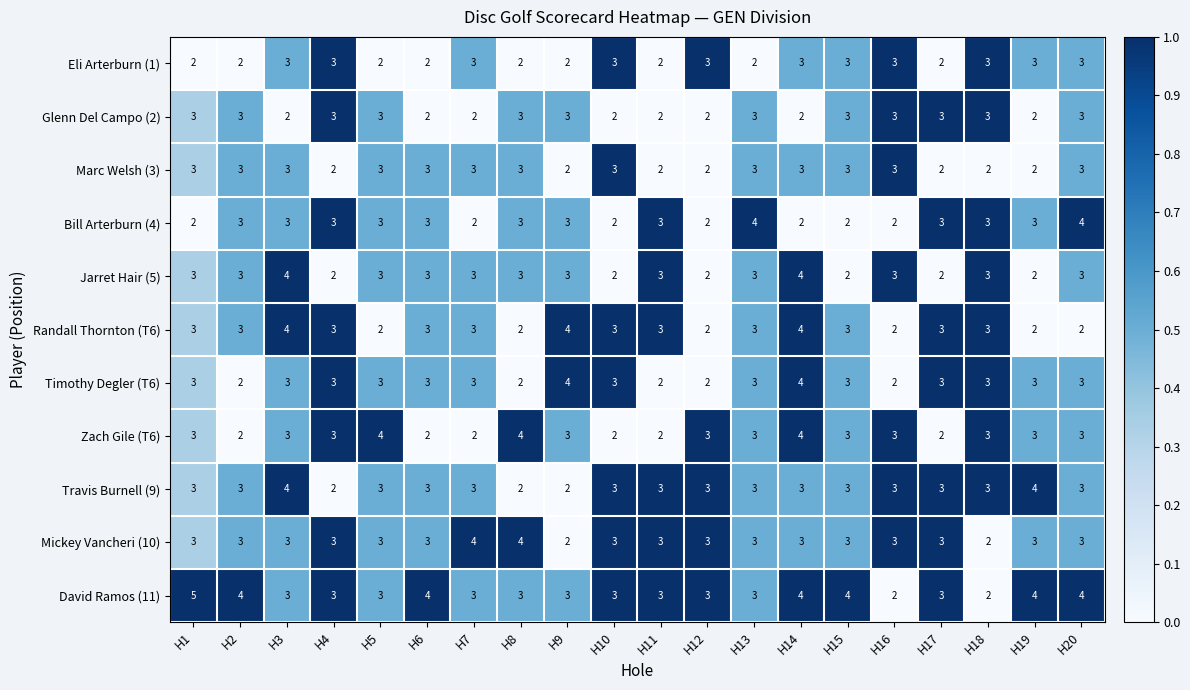

What is the sum of the Timothy Degler (T6) values at H14 and H19?

7